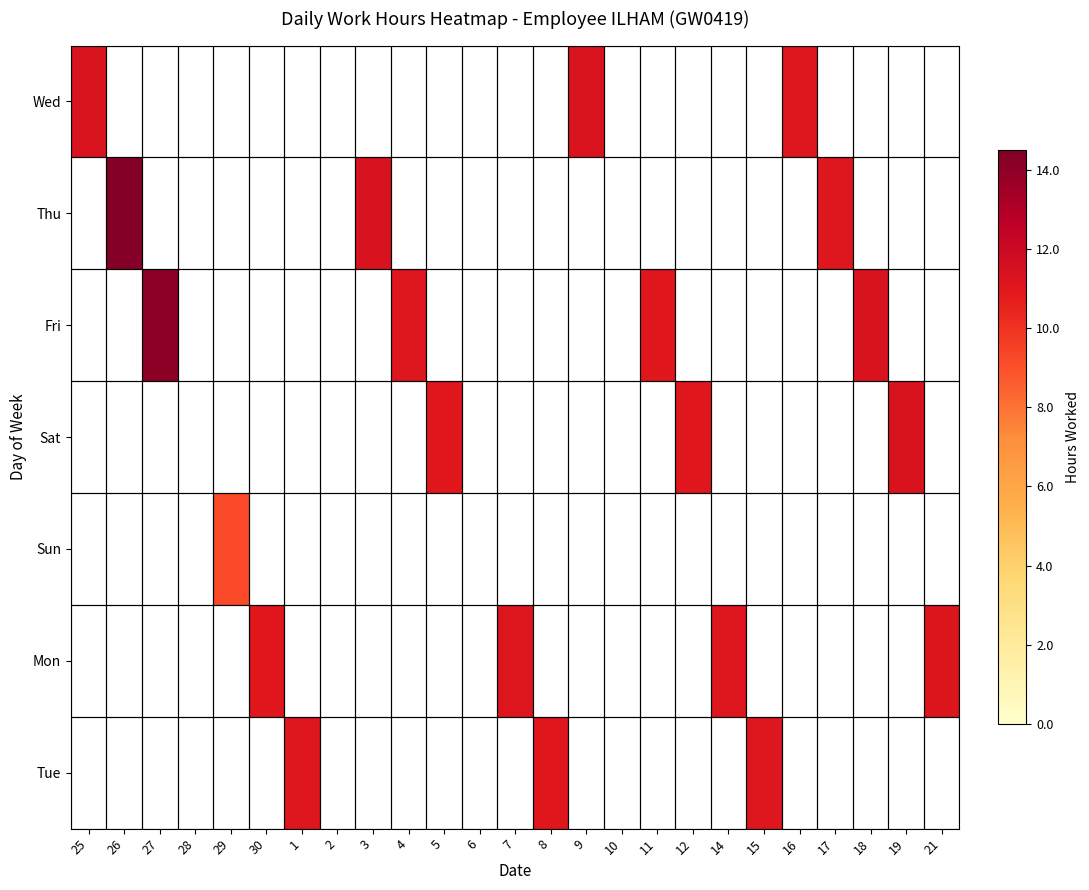

At how many categories does at least one series exceed 11?

20